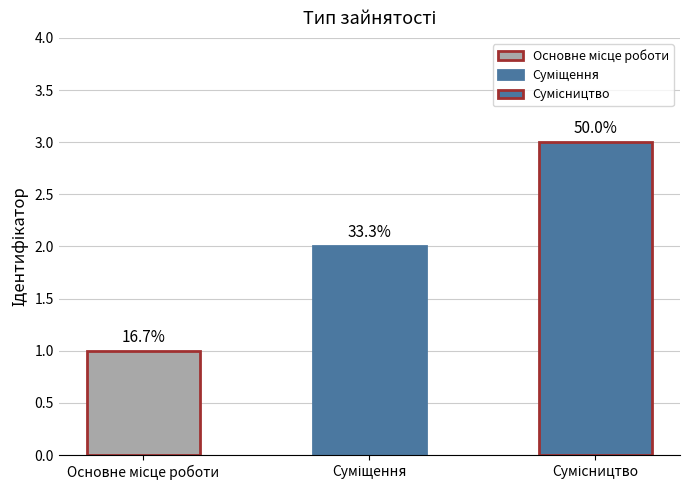

Between Основне місце роботи and Сумісництво, which is larger?

Сумісництво